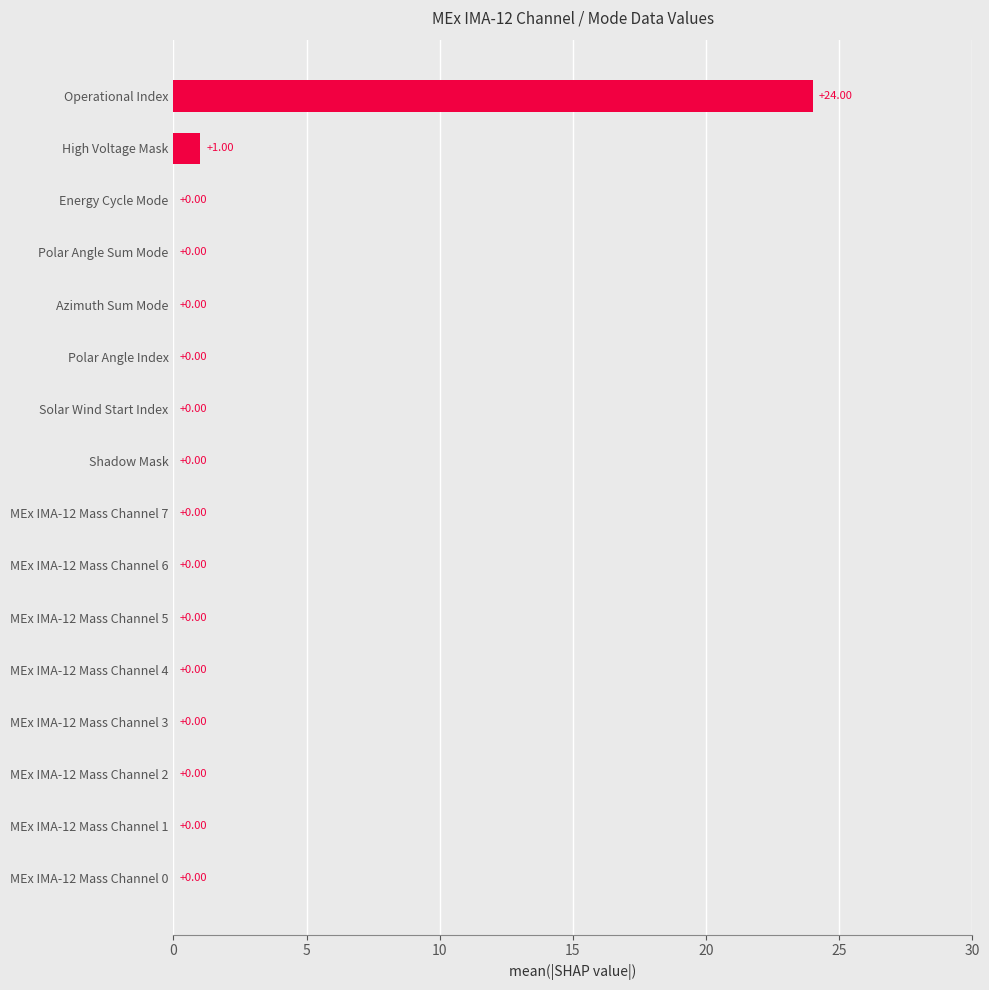

Which label corresponds to the largest value in the chart?

Operational Index